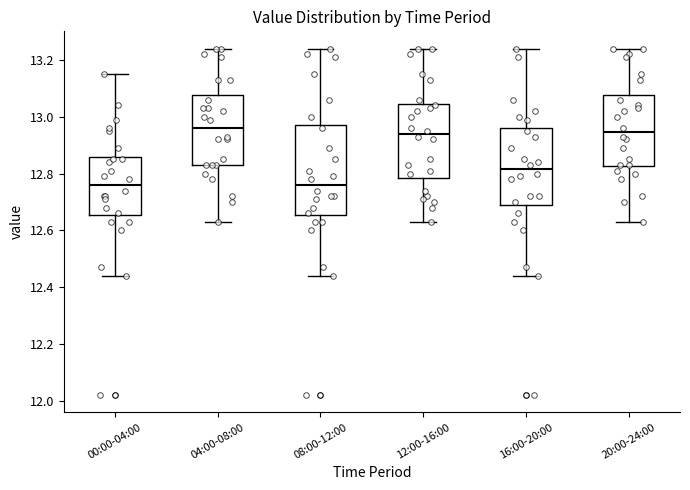

Comparing the boxes themselves (not the whiskers), which one is the tallest?

08:00-12:00